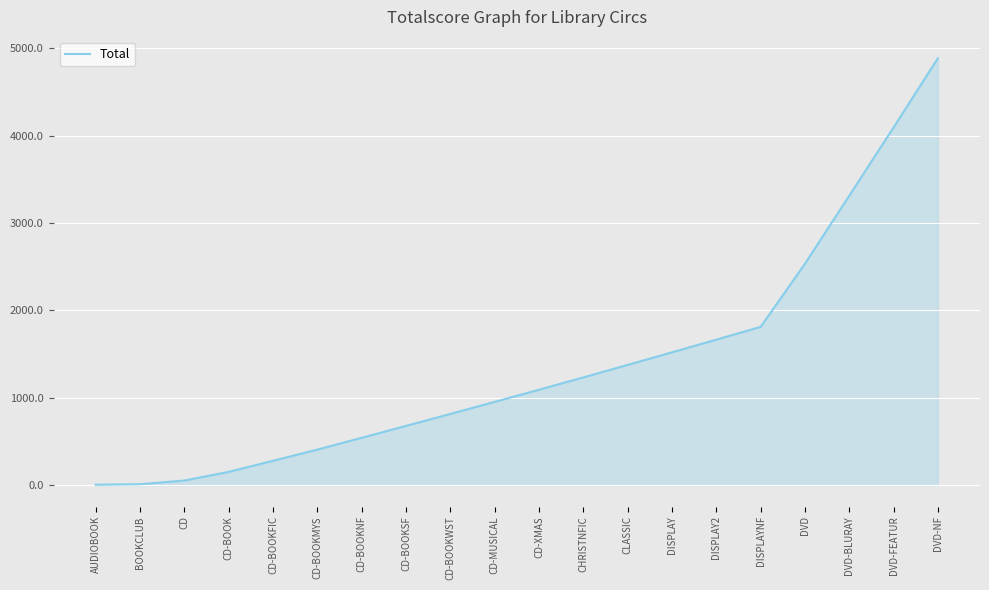

What is the greatest value displayed?

4885